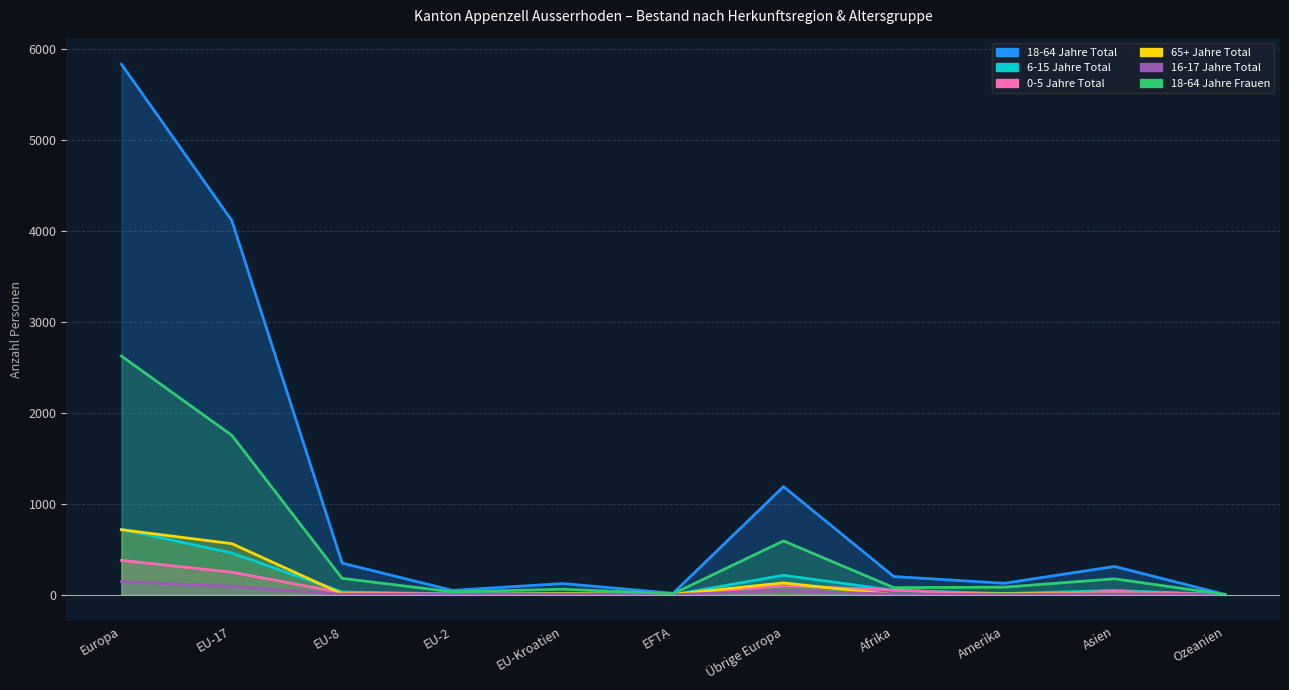

Between Europa and Amerika, which is larger?

Europa